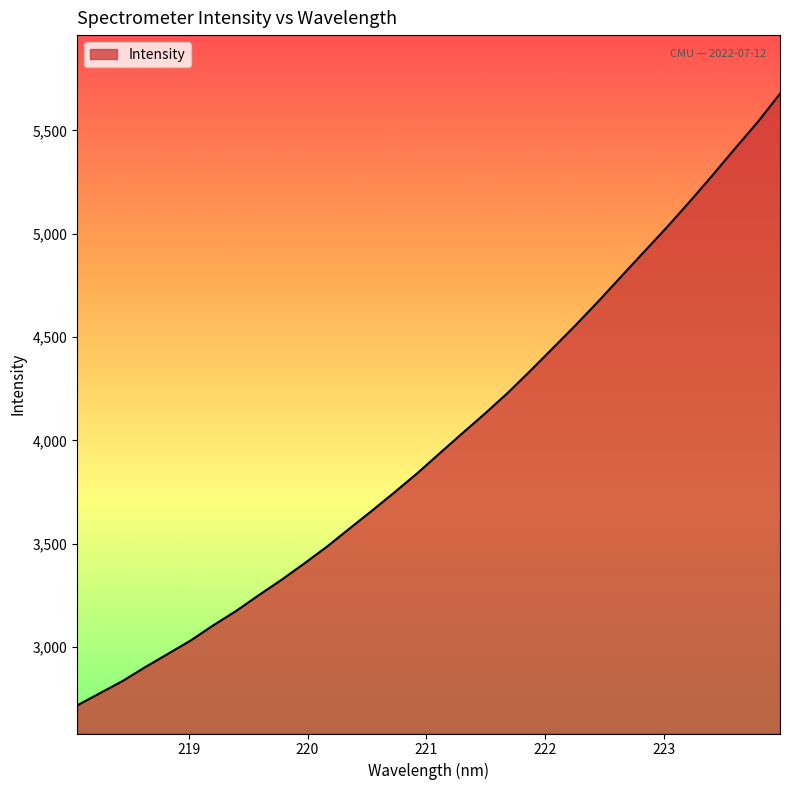

What is the minimum value shown in the chart?

2718.2